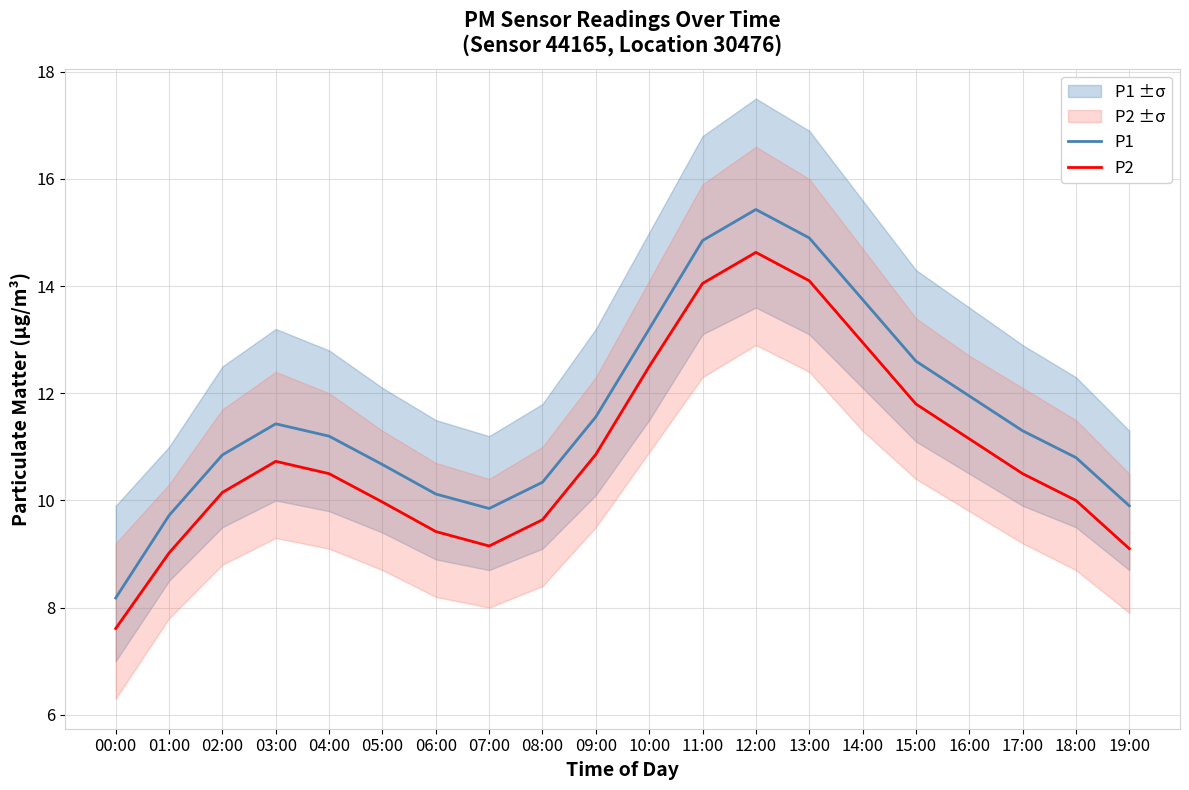

What is the approximate value of P2 at 15:00?

11.8